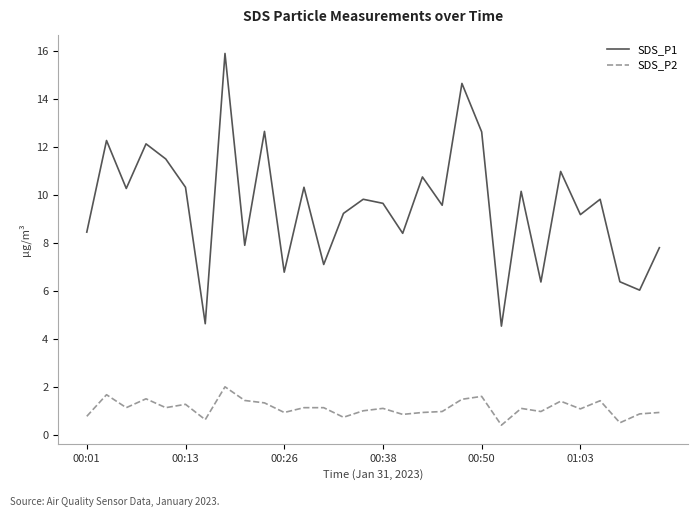

What is the sum of all SDS_P2 values?

33.4